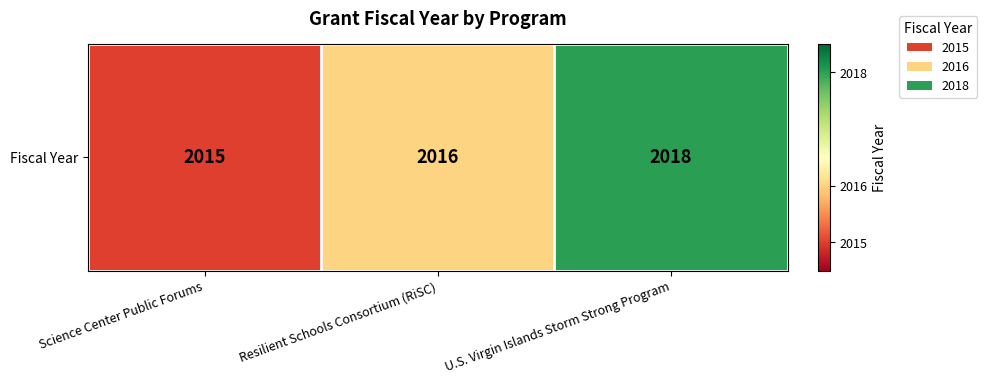

Count the values in the range 2015 to 2018.

3